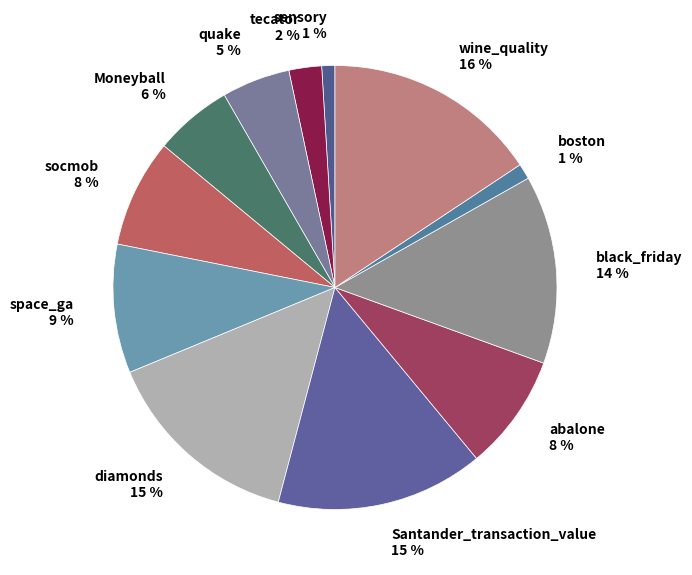

To the nearest percent, what portion does tecator represent?

2%